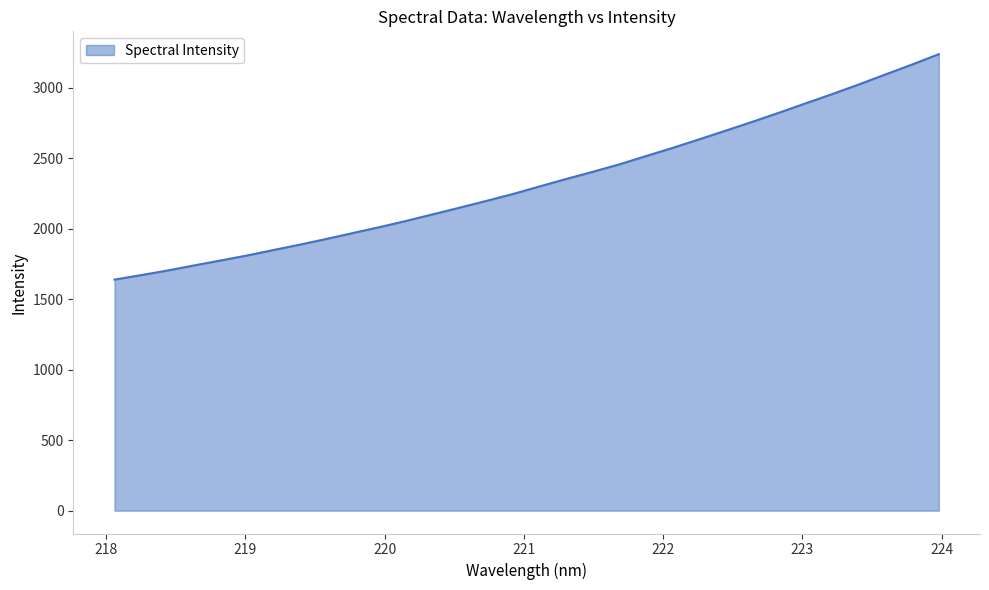

What is the difference between the maximum and minimum values?

1599.8